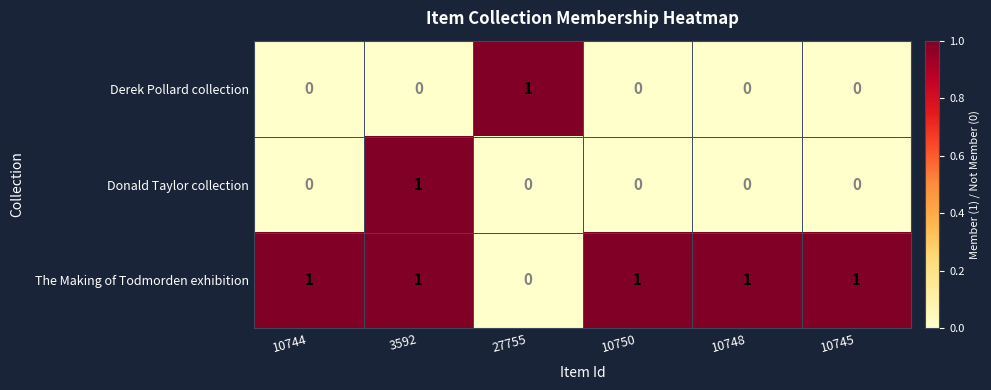

What is the difference between the highest and lowest values at 3592?

1